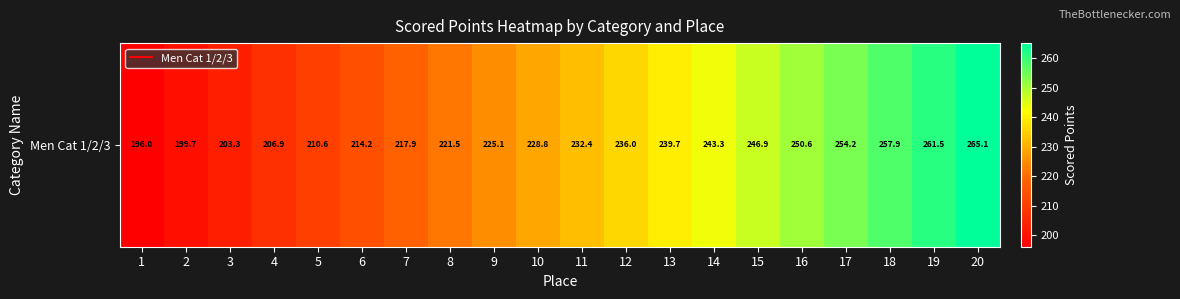

What is the difference between the second highest and minimum values?

65.5